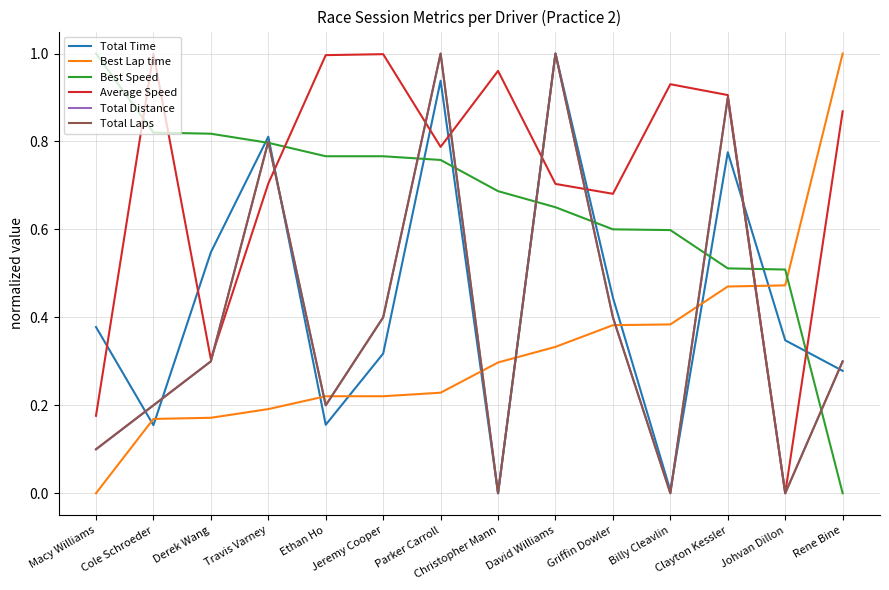

Does the chart have visible grid lines?

Yes